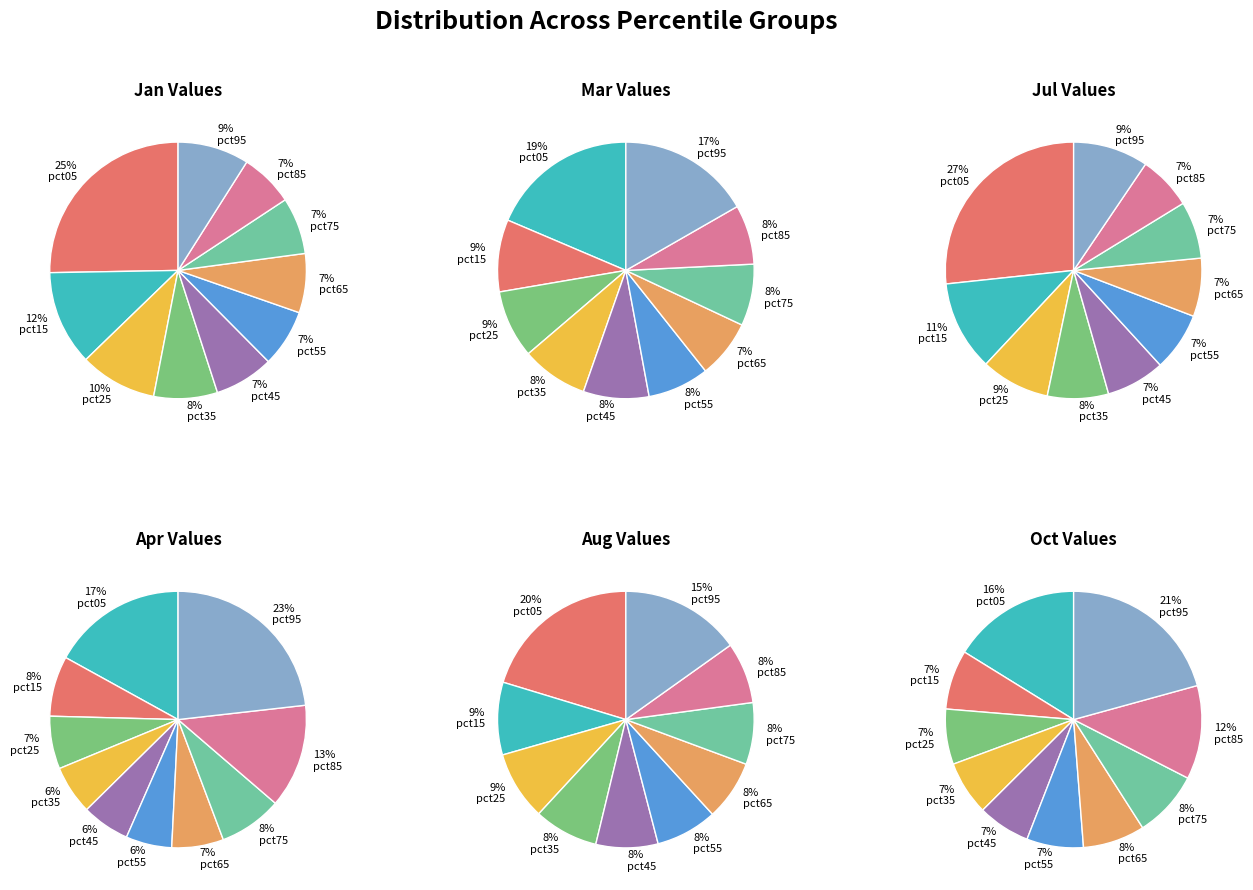

Combined, do pct55 and pct15 account for over 50%?

No